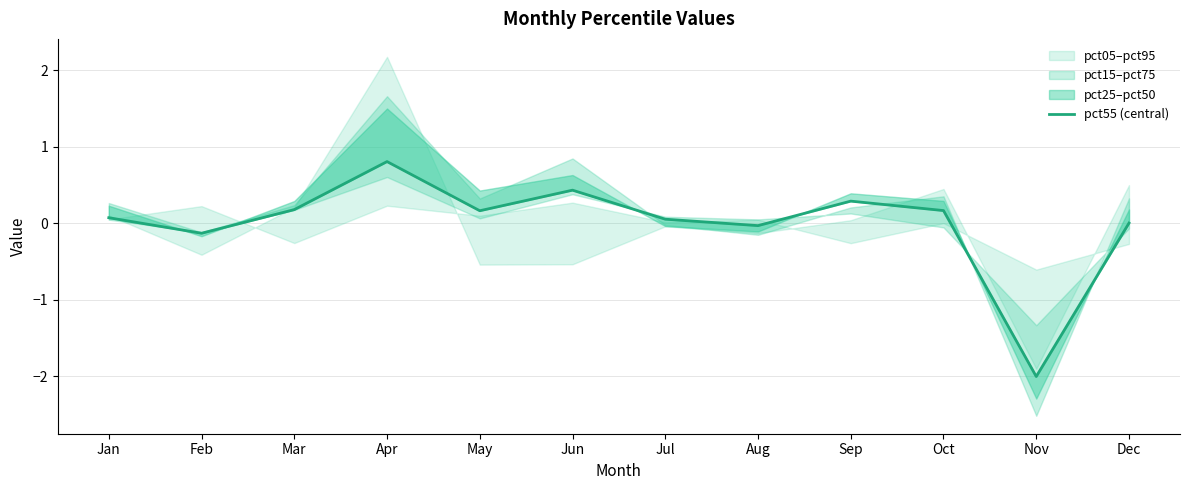

How many points are higher than both their immediate neighbors (excluding endpoints)?

3